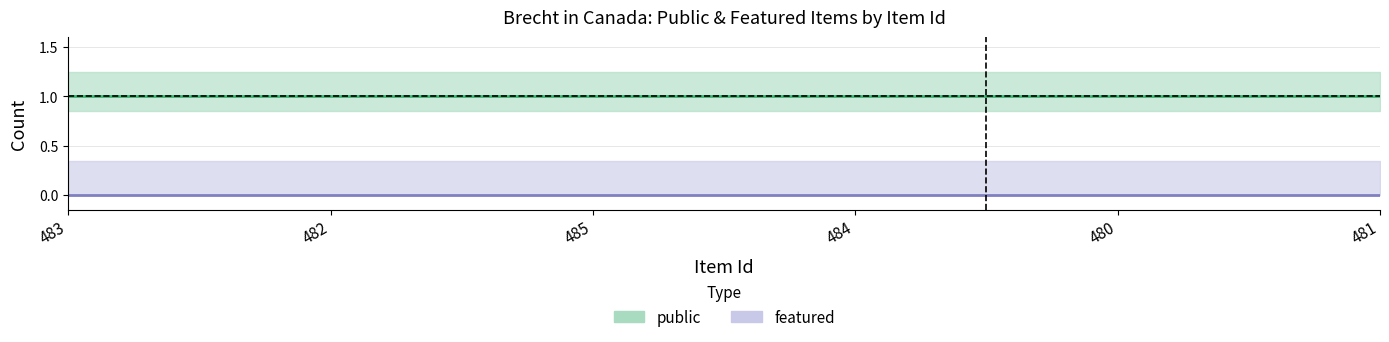

The value of featured at 485 is 0. True or false?

True